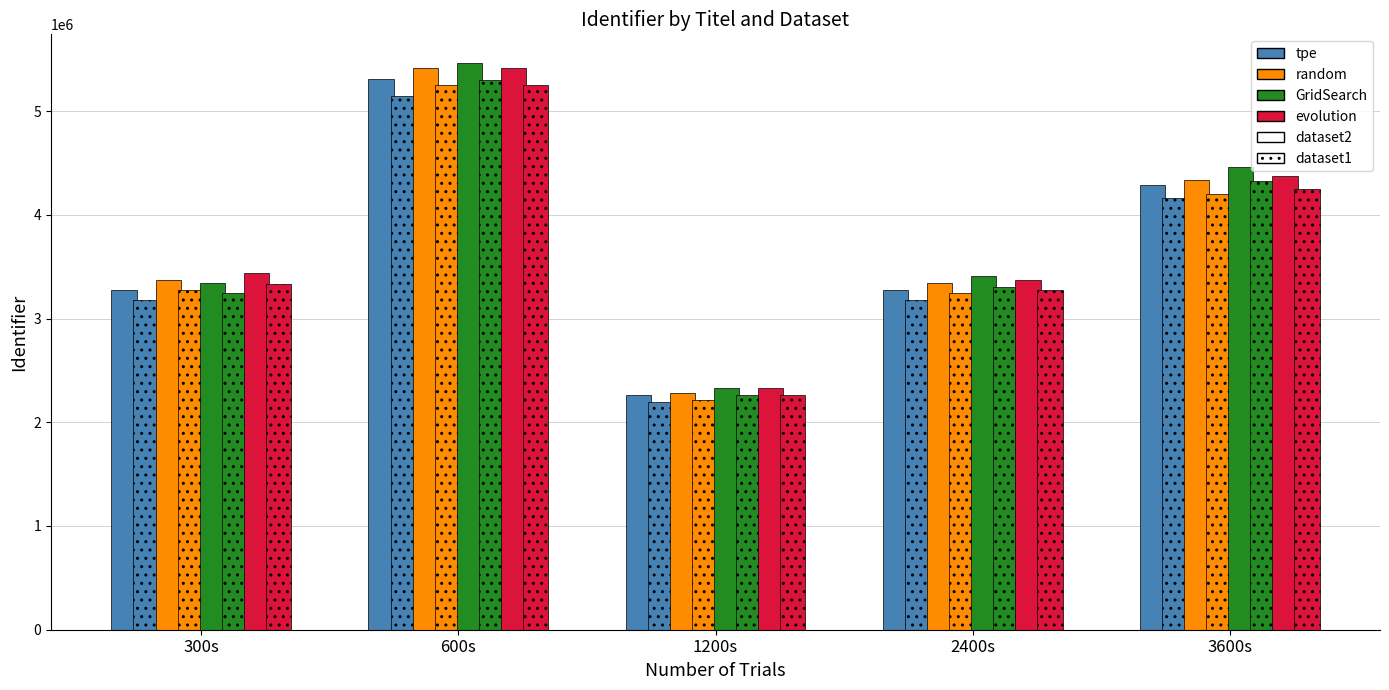

How many data points does each series have?

5